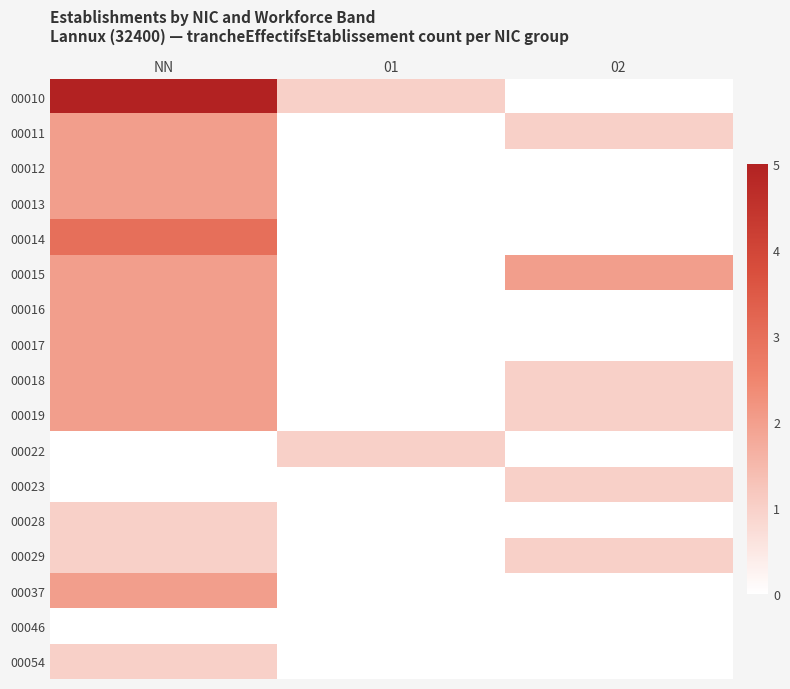

The value of 00054 at 02 is 0. True or false?

True